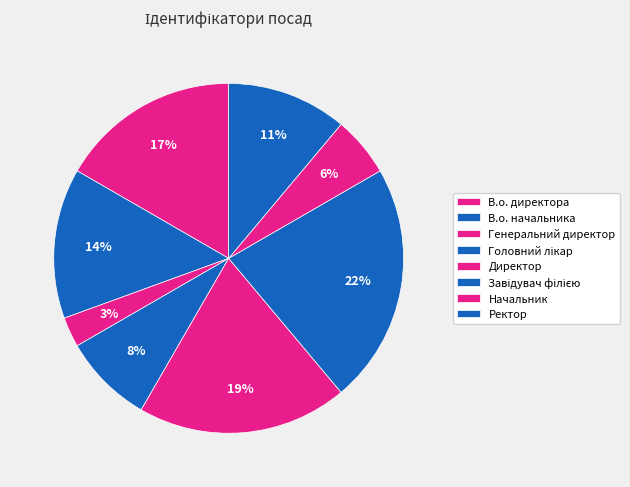

To the nearest percent, what portion does В.о. начальника represent?

14%